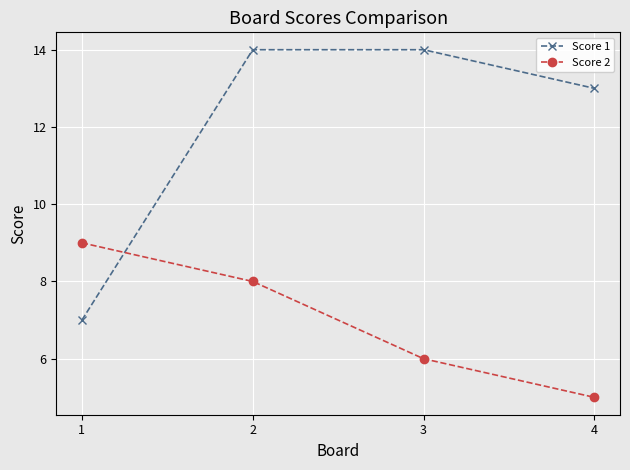

How many intersections are there between Score 1 and Score 2?

1